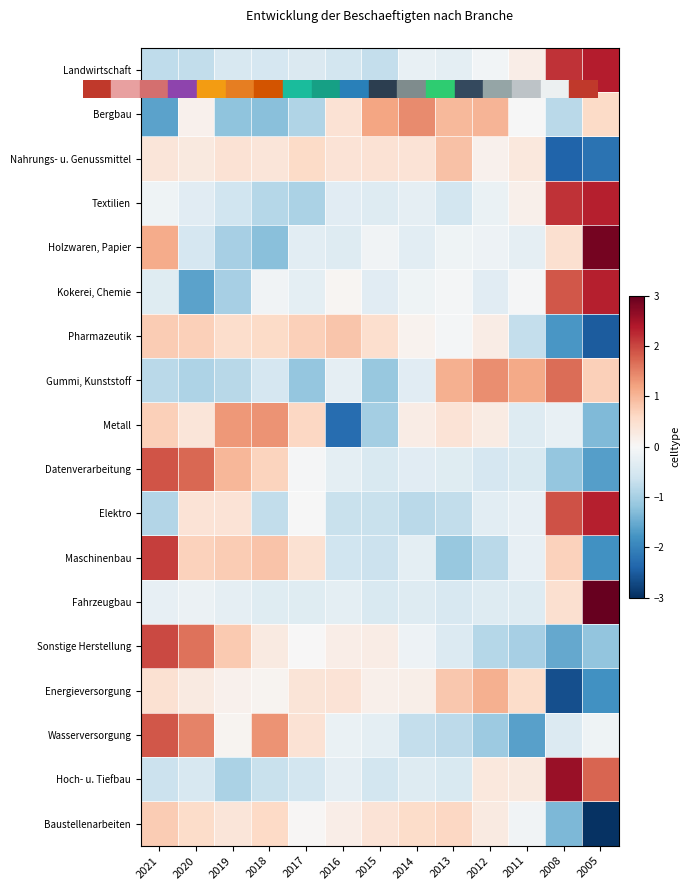

Reading left to right, list all the values displayed in this chart.

Landwirtschaft: 2021=-0.8	2020=-0.7	2019=-0.5	2018=-0.5	2017=-0.4	2016=-0.5	2015=-0.7	2014=-0.2	2013=-0.3	2012=-0.1	2011=0.2	2008=2.2	2005=2.4
Bergbau: 2021=-1.6	2020=0.1	2019=-1.2	2018=-1.3	2017=-0.9	2016=0.4	2015=1.2	2014=1.4	2013=1.0	2012=1.0	2011=-0.0	2008=-0.8	2005=0.6
Nahrungs- u. Genussmittel: 2021=0.4	2020=0.3	2019=0.4	2018=0.4	2017=0.6	2016=0.4	2015=0.4	2014=0.4	2013=0.9	2012=0.1	2011=0.3	2008=-2.4	2005=-2.2
Textilien: 2021=-0.1	2020=-0.3	2019=-0.6	2018=-0.8	2017=-1.0	2016=-0.3	2015=-0.4	2014=-0.3	2013=-0.6	2012=-0.2	2011=0.2	2008=2.2	2005=2.3
Holzwaren, Papier: 2021=1.1	2020=-0.5	2019=-1.0	2018=-1.3	2017=-0.3	2016=-0.4	2015=-0.1	2014=-0.3	2013=-0.1	2012=-0.2	2011=-0.3	2008=0.5	2005=2.9
Kokerei, Chemie: 2021=-0.4	2020=-1.6	2019=-1.0	2018=-0.1	2017=-0.3	2016=0.1	2015=-0.3	2014=-0.1	2013=-0.1	2012=-0.3	2011=-0.0	2008=1.9	2005=2.3
Pharmazeutik: 2021=0.8	2020=0.7	2019=0.5	2018=0.6	2017=0.7	2016=0.8	2015=0.5	2014=0.1	2013=-0.0	2012=0.2	2011=-0.7	2008=-1.7	2005=-2.5
Gummi, Kunststoff: 2021=-0.8	2020=-0.9	2019=-0.8	2018=-0.5	2017=-1.2	2016=-0.3	2015=-1.1	2014=-0.4	2013=1.1	2012=1.4	2011=1.1	2008=1.7	2005=0.7
Metall: 2021=0.7	2020=0.4	2019=1.3	2018=1.3	2017=0.6	2016=-2.3	2015=-1.0	2014=0.2	2013=0.4	2012=0.3	2011=-0.4	2008=-0.2	2005=-1.3
Datenverarbeitung: 2021=1.9	2020=1.7	2019=1.0	2018=0.7	2017=-0.0	2016=-0.3	2015=-0.4	2014=-0.3	2013=-0.4	2012=-0.5	2011=-0.5	2008=-1.2	2005=-1.6
Elektro: 2021=-0.9	2020=0.4	2019=0.4	2018=-0.7	2017=-0.0	2016=-0.7	2015=-0.7	2014=-0.8	2013=-0.7	2012=-0.3	2011=-0.2	2008=1.9	2005=2.3
Maschinenbau: 2021=2.1	2020=0.7	2019=0.8	2018=0.8	2017=0.5	2016=-0.6	2015=-0.7	2014=-0.3	2013=-1.1	2012=-0.8	2011=-0.2	2008=0.7	2005=-1.8
Fahrzeugbau: 2021=-0.2	2020=-0.2	2019=-0.3	2018=-0.4	2017=-0.4	2016=-0.3	2015=-0.4	2014=-0.4	2013=-0.5	2012=-0.4	2011=-0.4	2008=0.5	2005=3.4
Sonstige Herstellung: 2021=2.0	2020=1.6	2019=0.8	2018=0.3	2017=0.0	2016=0.2	2015=0.2	2014=-0.1	2013=-0.4	2012=-0.8	2011=-1.0	2008=-1.5	2005=-1.2
Energieversorgung: 2021=0.5	2020=0.3	2019=0.1	2018=0.1	2017=0.4	2016=0.4	2015=0.1	2014=0.2	2013=0.8	2012=1.1	2011=0.6	2008=-2.6	2005=-1.8
Wasserversorgung: 2021=1.9	2020=1.5	2019=0.1	2018=1.4	2017=0.4	2016=-0.2	2015=-0.3	2014=-0.7	2013=-0.8	2012=-1.1	2011=-1.6	2008=-0.4	2005=-0.1
Hoch- u. Tiefbau: 2021=-0.6	2020=-0.5	2019=-1.0	2018=-0.7	2017=-0.6	2016=-0.3	2015=-0.5	2014=-0.4	2013=-0.4	2012=0.3	2011=0.3	2008=2.6	2005=1.7
Baustellenarbeiten: 2021=0.8	2020=0.6	2019=0.4	2018=0.6	2017=0.0	2016=0.2	2015=0.4	2014=0.6	2013=0.6	2012=0.3	2011=-0.1	2008=-1.3	2005=-3.0